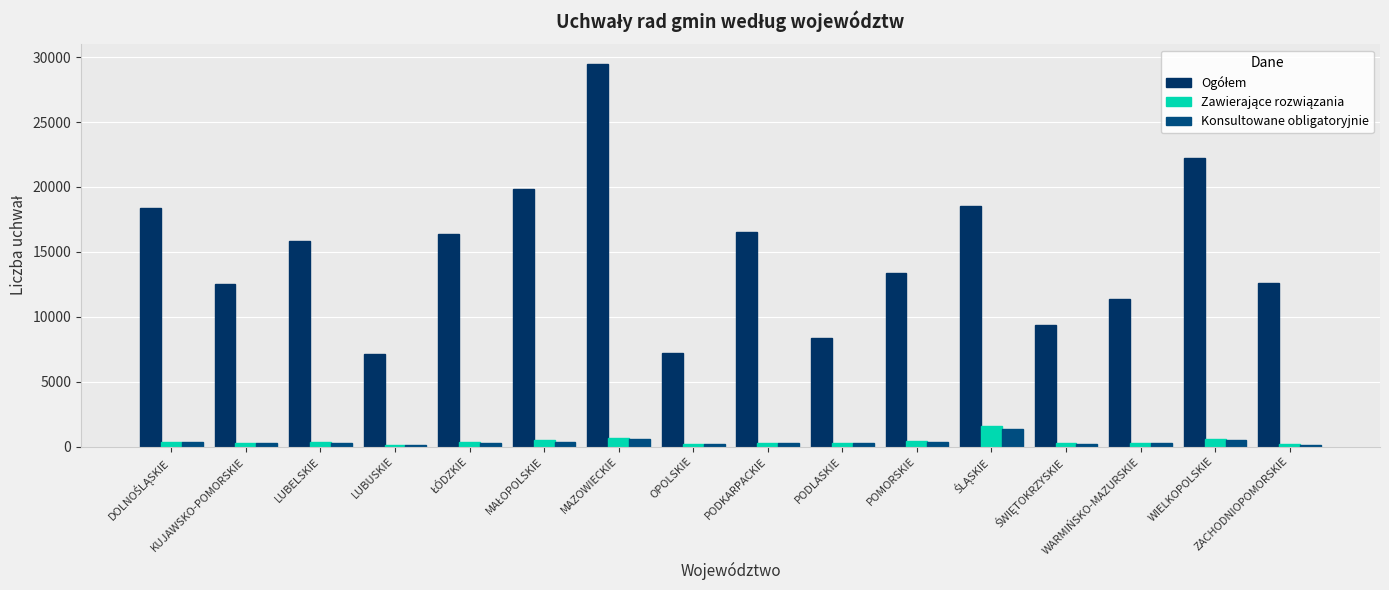

What is the label of the 2nd bar from the left?

KUJAWSKO-POMORSKIE